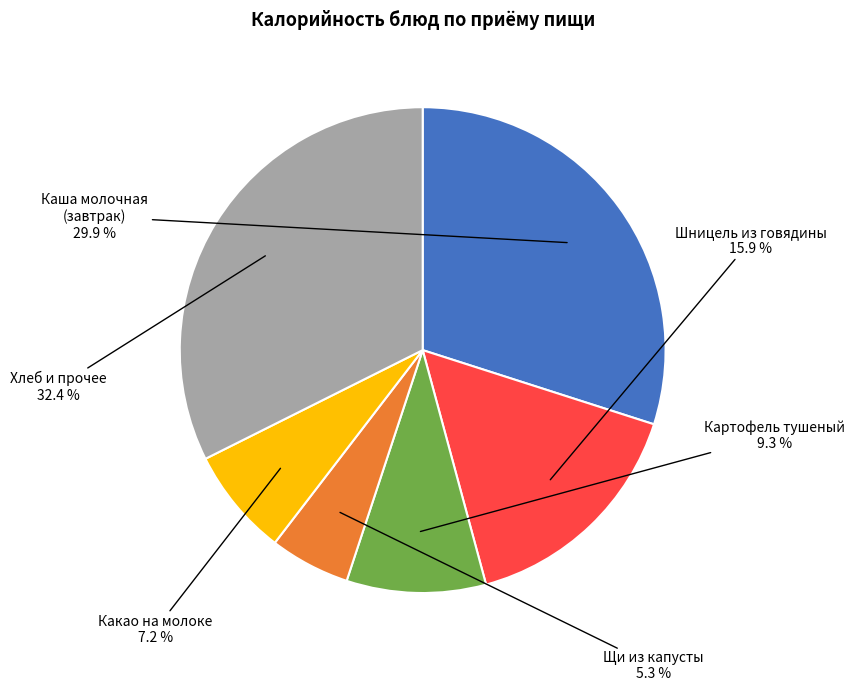

Is there any slice that represents more than half of the pie?

No